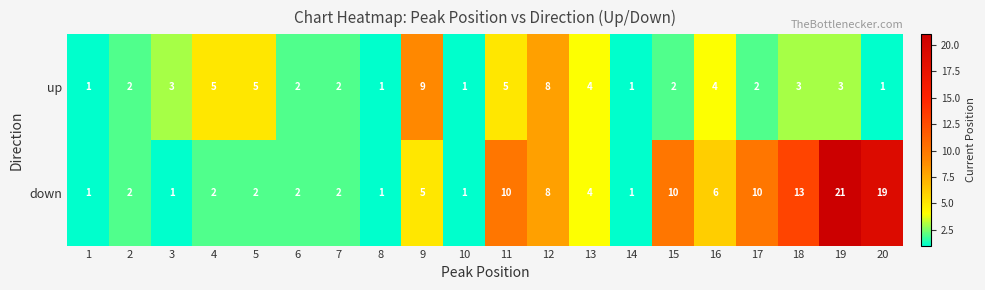

What is the difference between the second highest and minimum values in the down series?

18